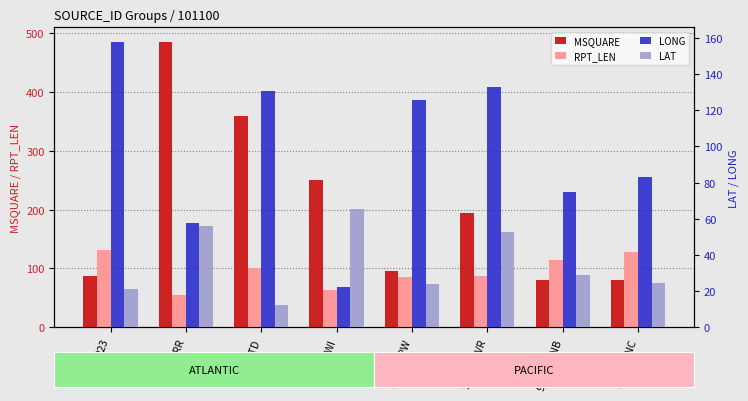

What is the approximate value of LAT at 223?

21.3